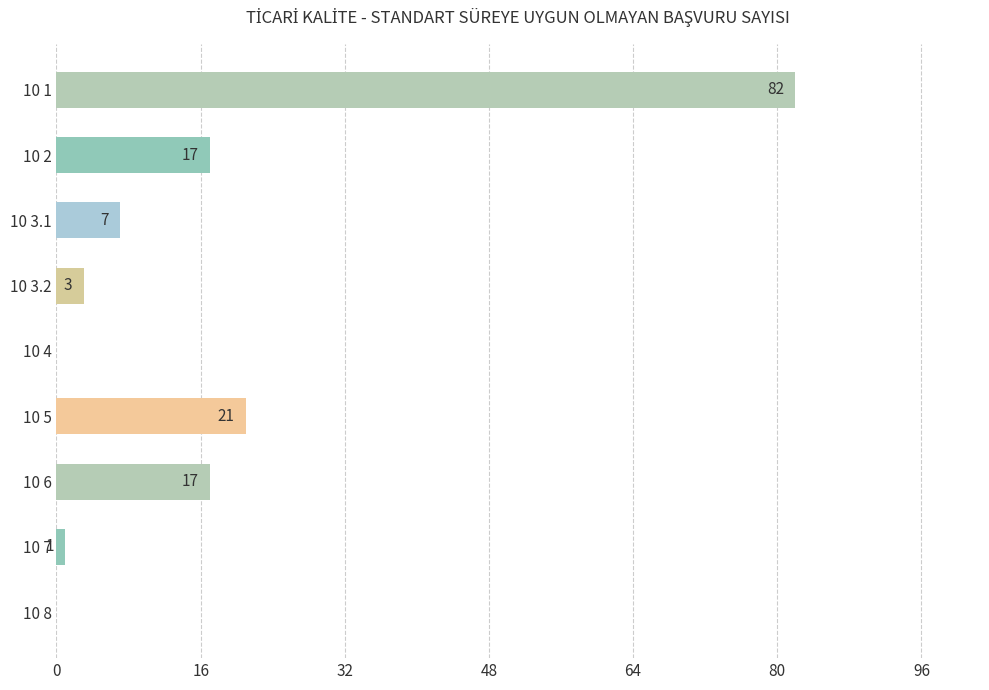

What is the sum of all values?

148